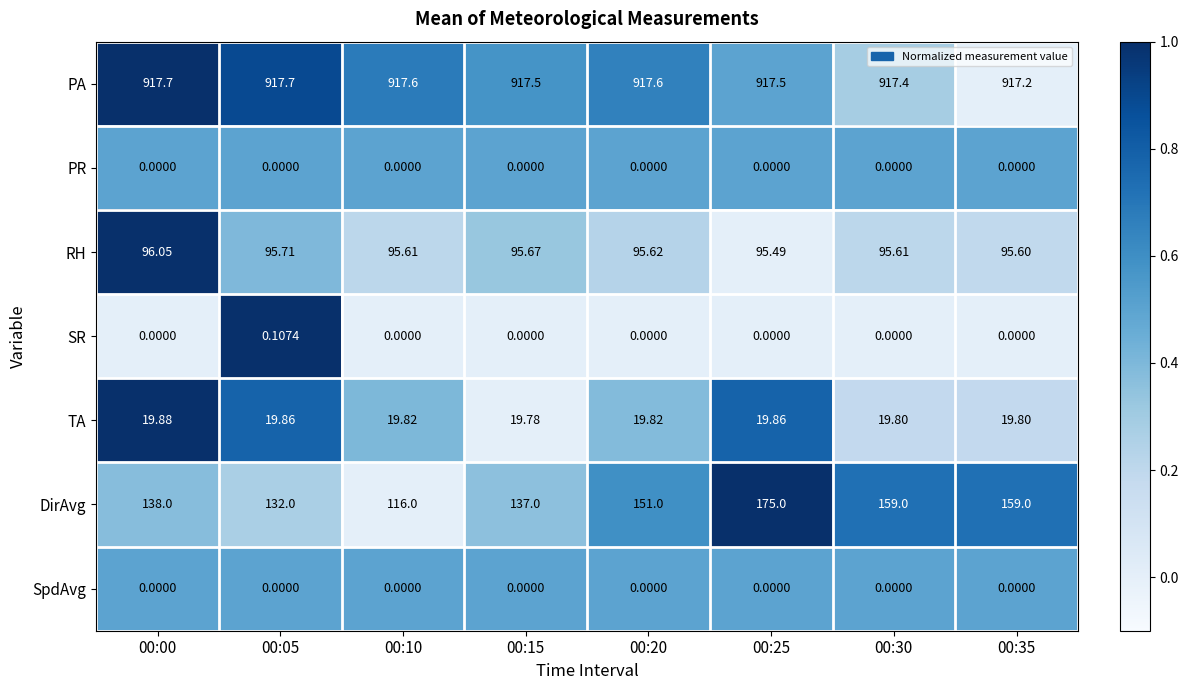

How many data points does each series have?

8